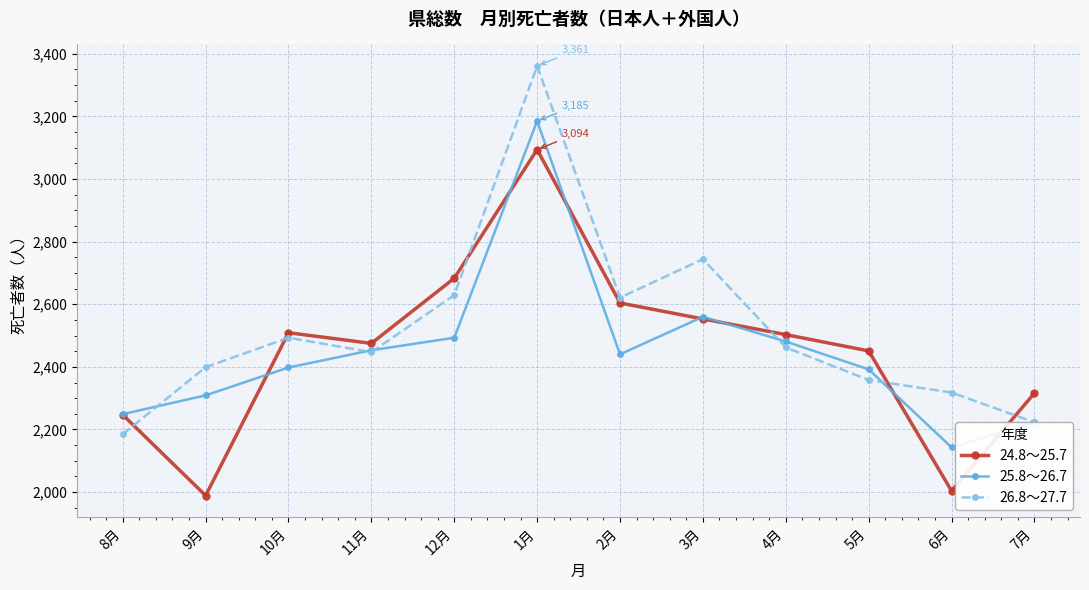

Which series ends up on top after the final intersection of 26.8～27.7 and 24.8～25.7?

24.8～25.7